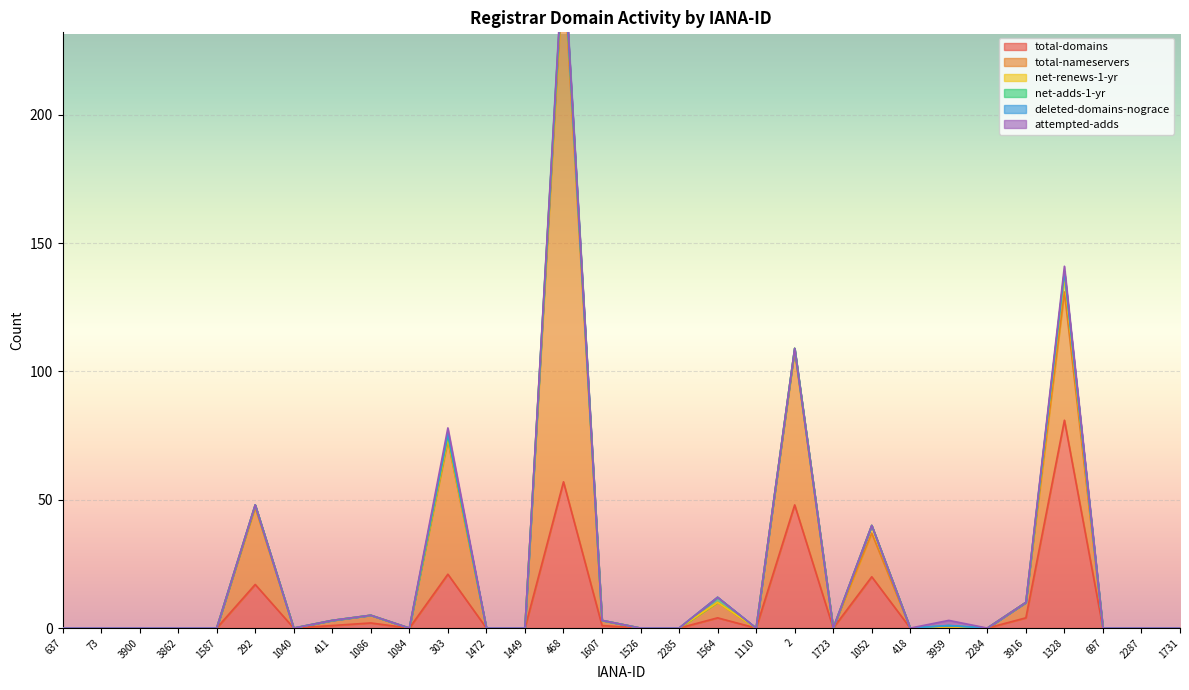

Which series has the widest spread of values?

total-nameservers